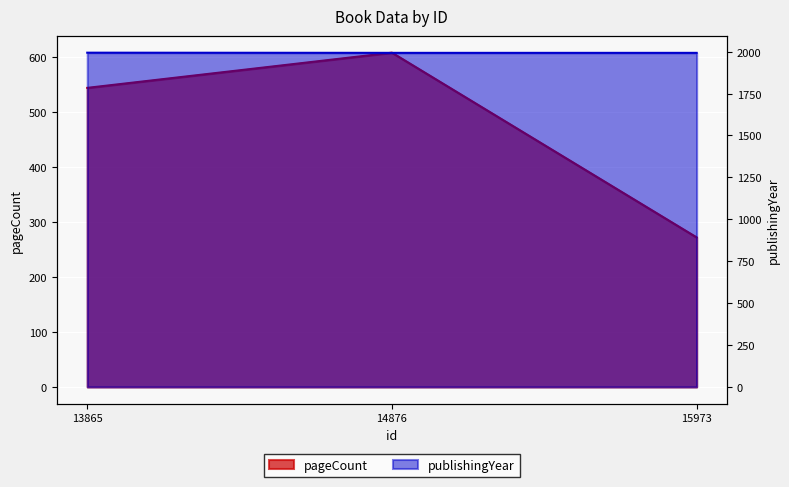

List the labels in order of pageCount value, smallest first.

15973, 13865, 14876